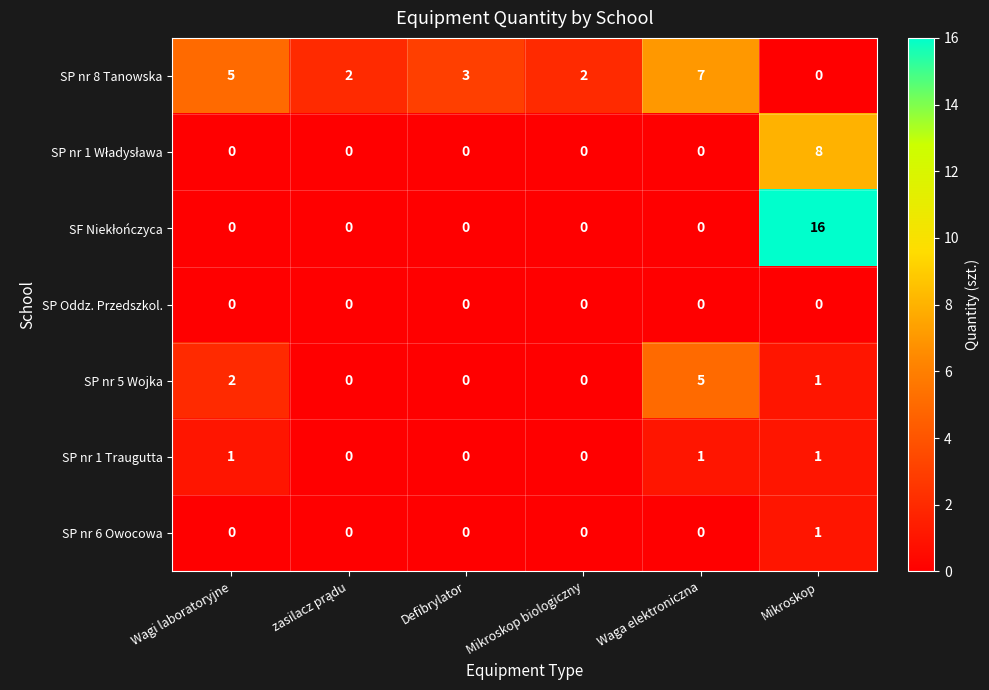

At which category is the sum across all series the highest?

Mikroskop